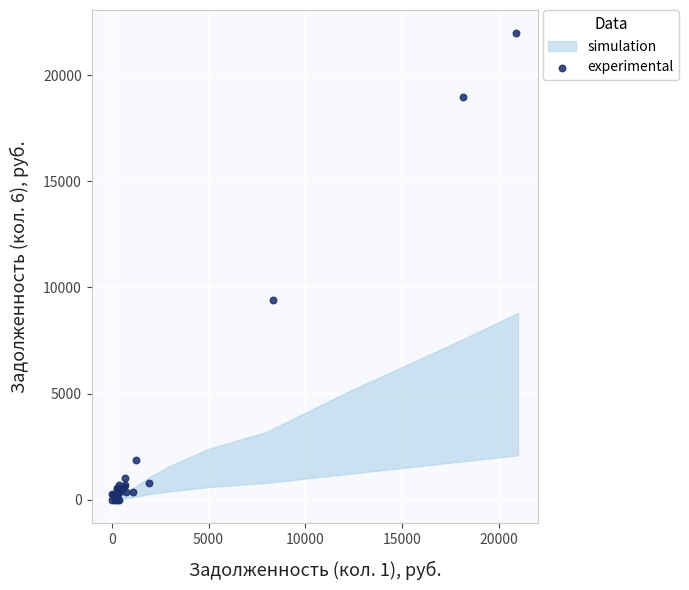

What Y value in the scatter plot is closest to 10984?

9411.0